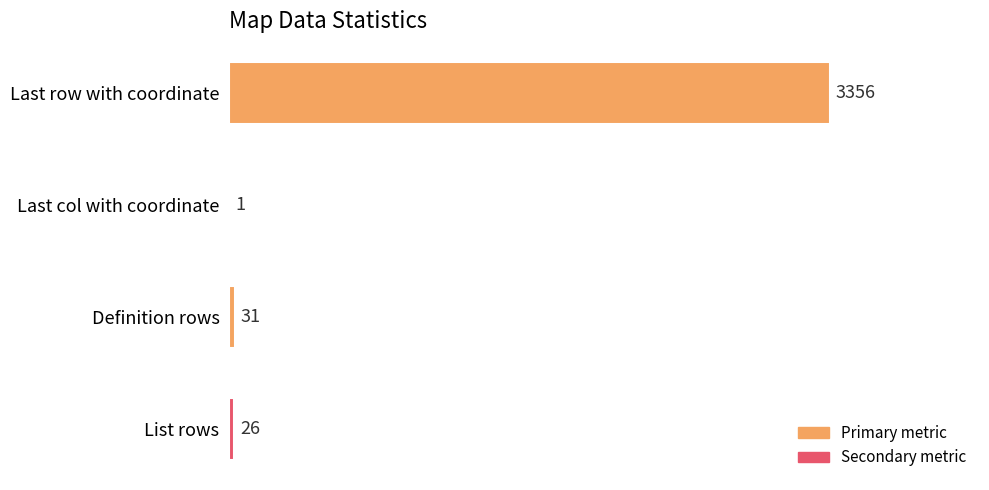

Count the number of data series in this chart.

1